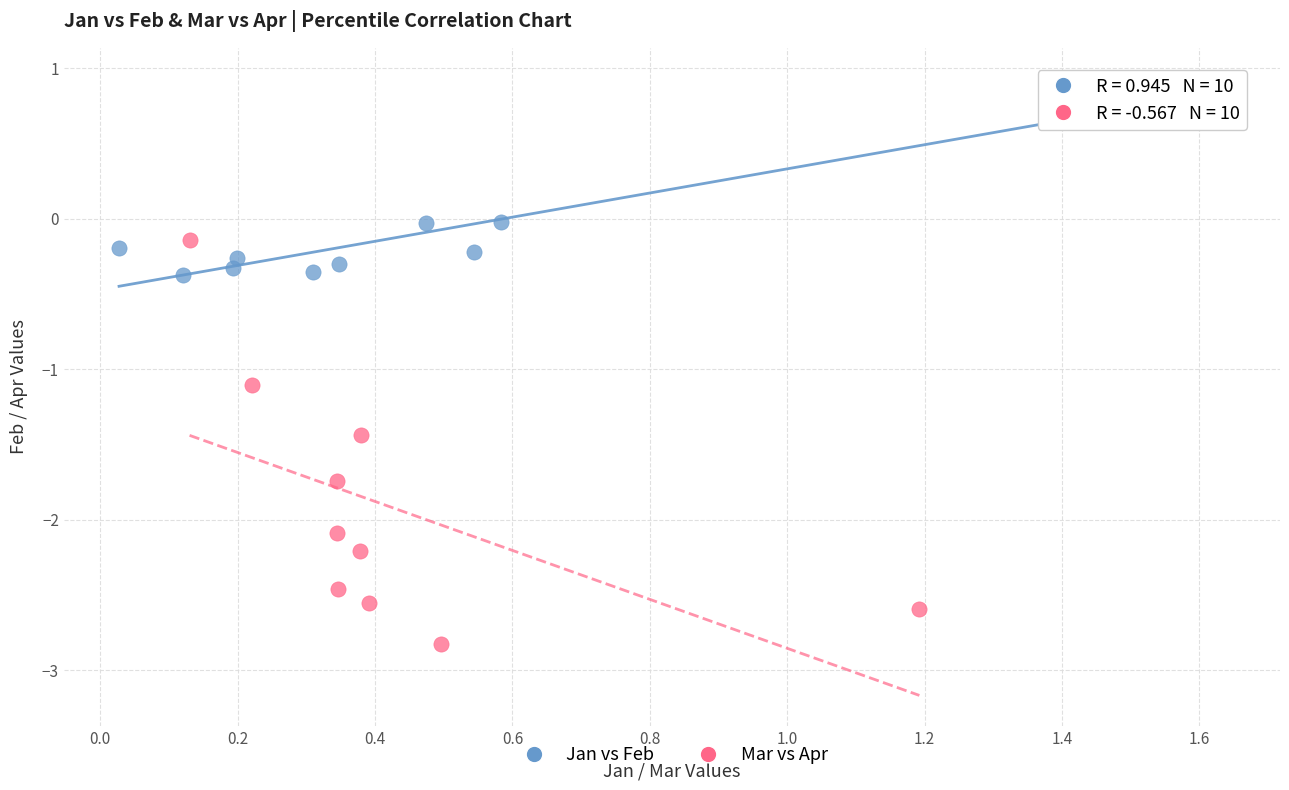

Which series reaches the minimum Y coordinate?

Mar vs Apr